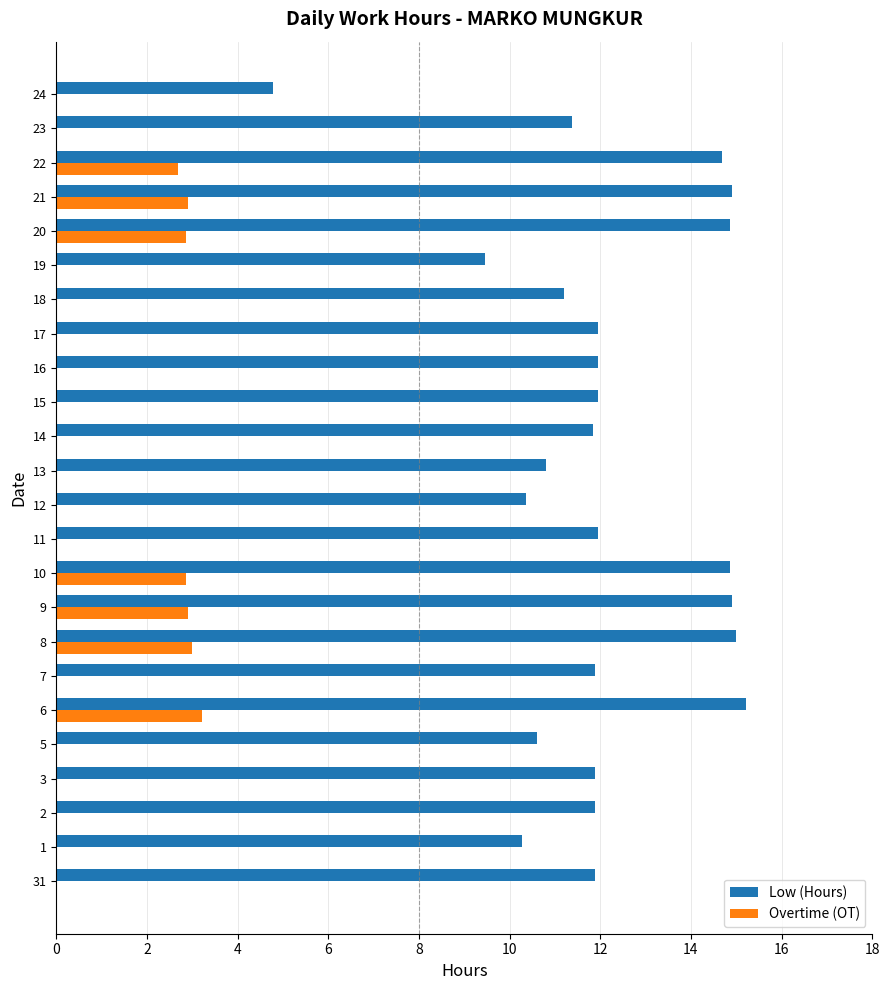

Which series changed the most between 7 and 20?

Low (Hours)